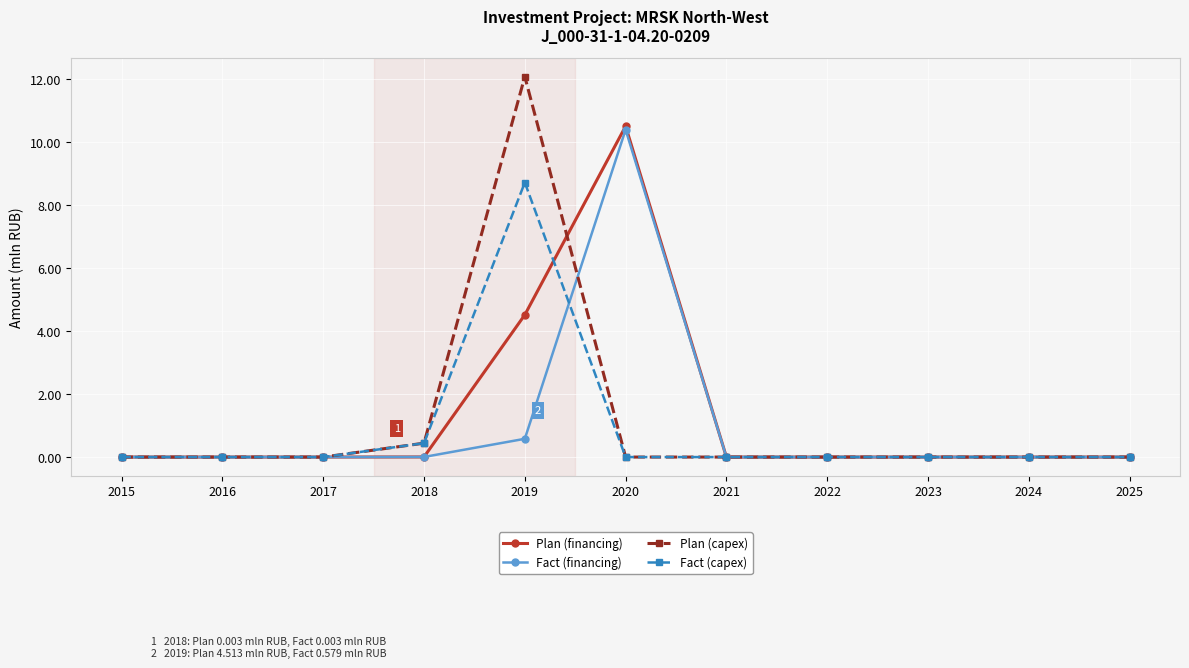

What is the maximum value for Fact (capex)?

8.7